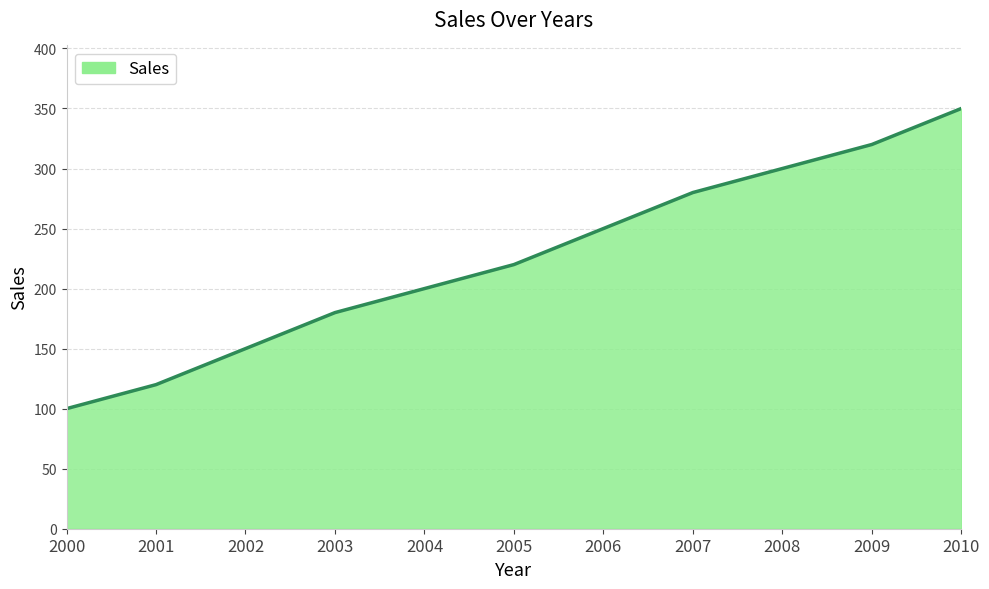

Is it true that the value at 2008 is 437?

False